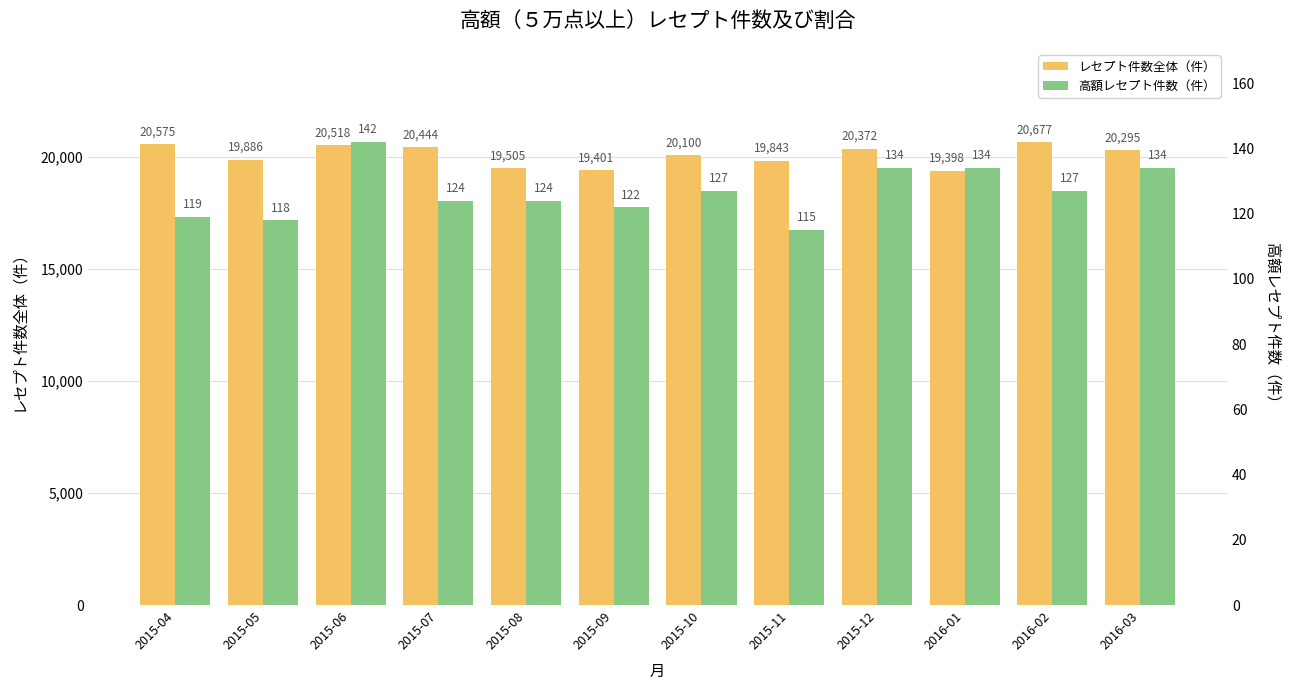

What is the sum of all レセプト件数全体（件） values?

241014